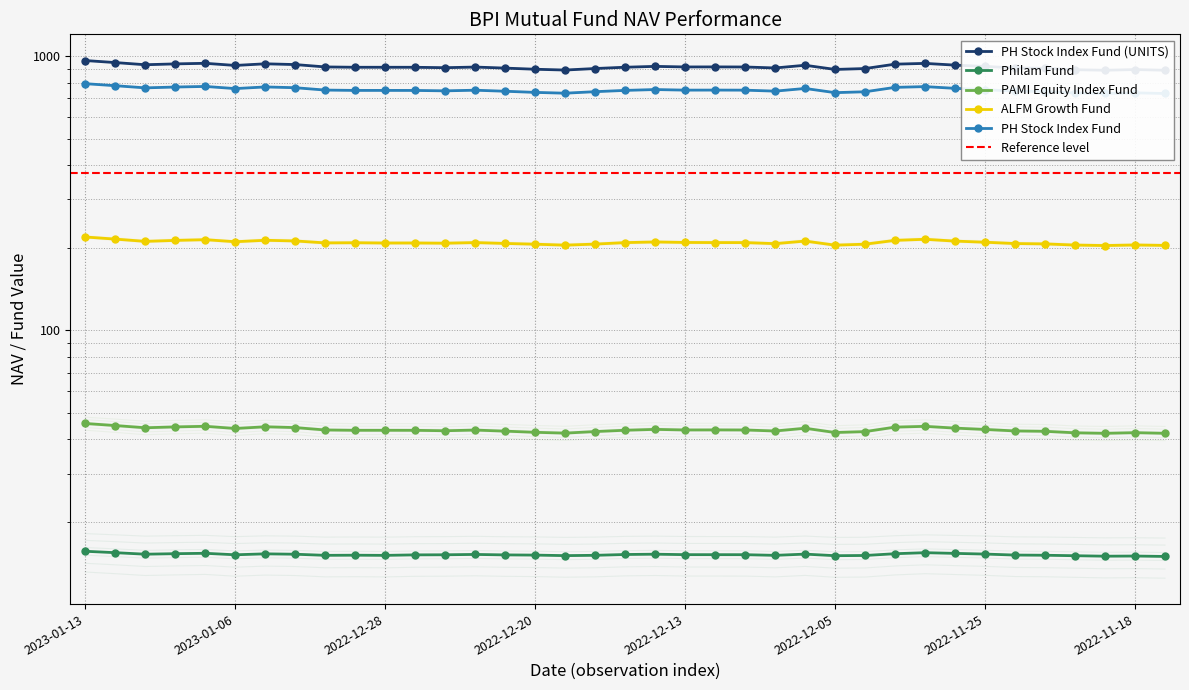

What position from the left is 2022-12-09?

23